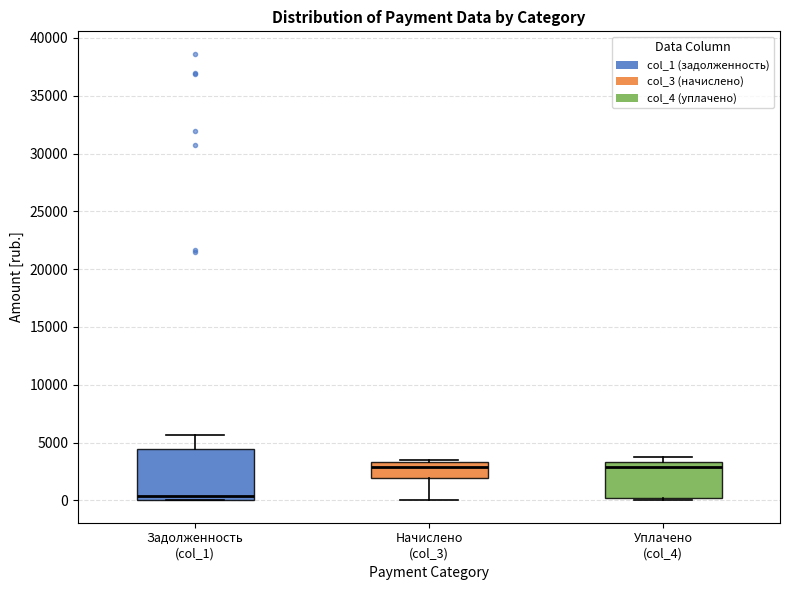

Which box is the tallest, from its lower edge to its upper edge?

Задолженность (col_1)